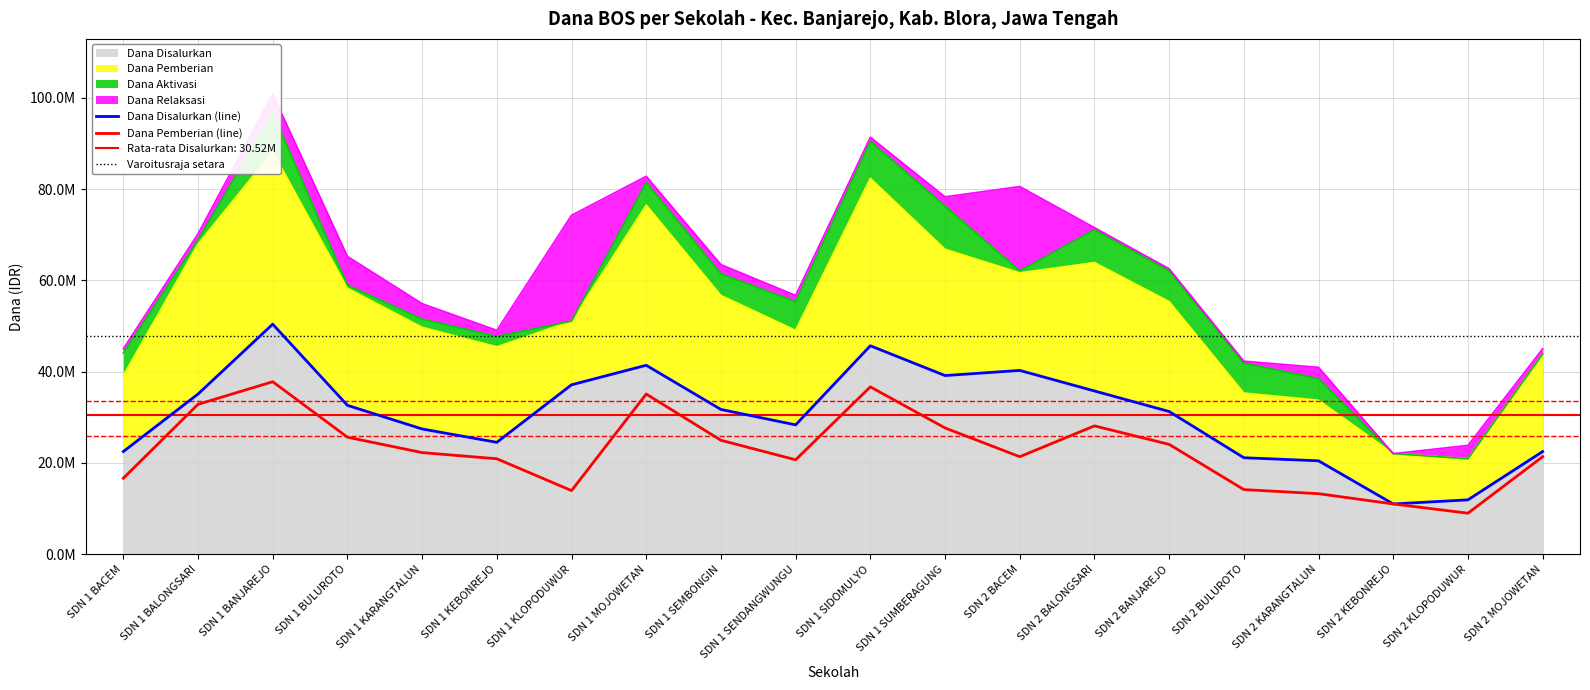

Which series has the largest total across all categories?

Dana Disalurkan